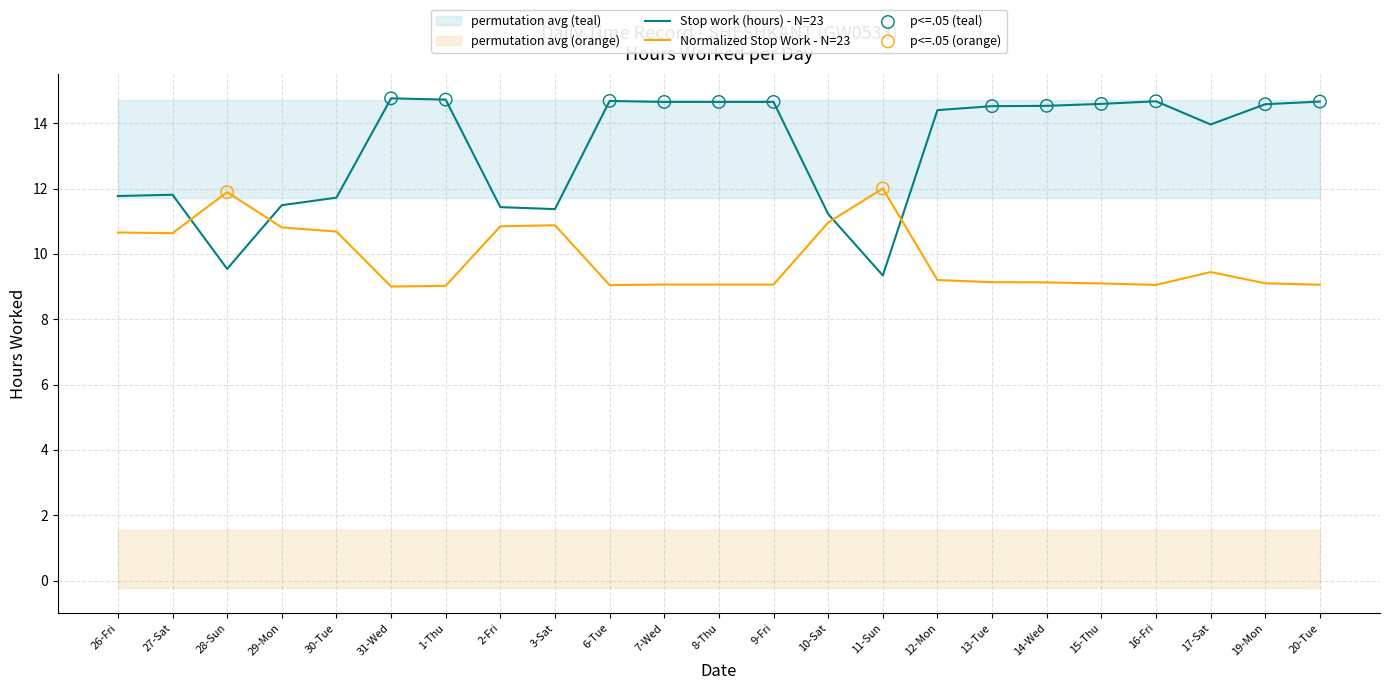

Which has a higher value, 20-Tue or 28-Sun?

20-Tue